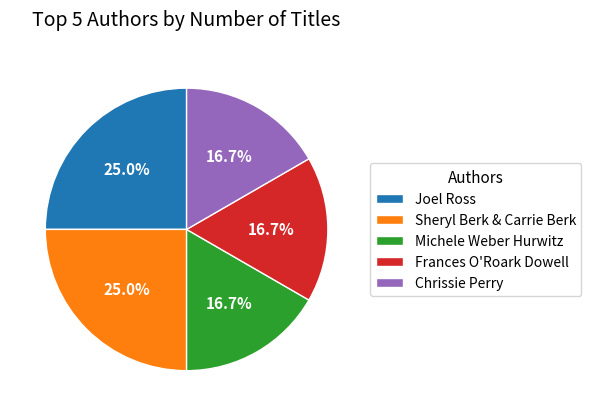

To the nearest percent, what portion does Sheryl Berk & Carrie Berk represent?

25%